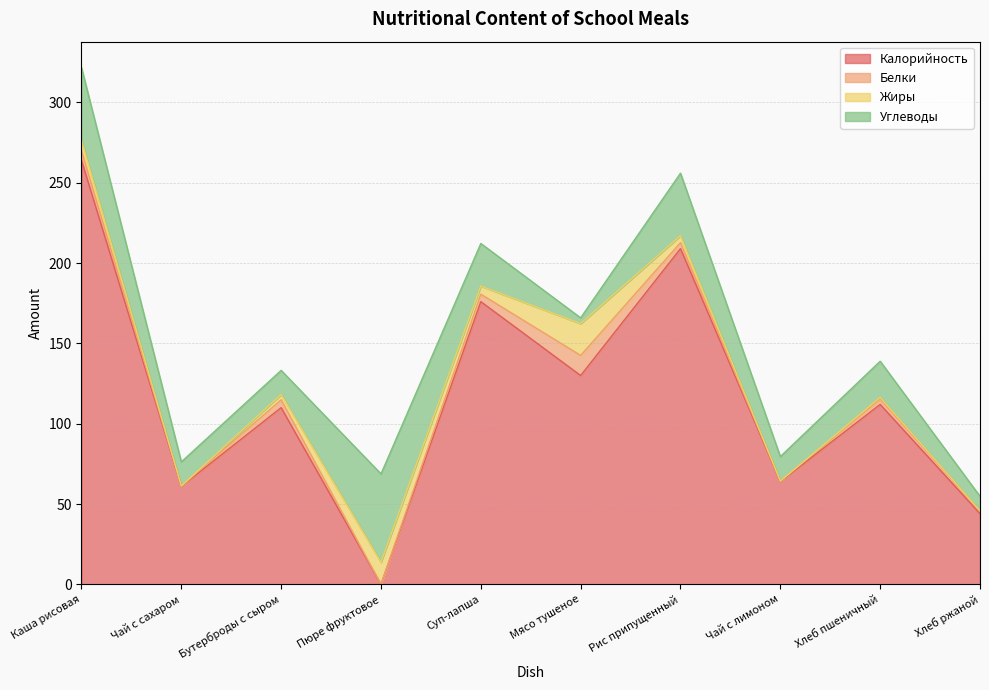

List the series in order of their peak value, highest first.

Калорийность, Углеводы, Жиры, Белки